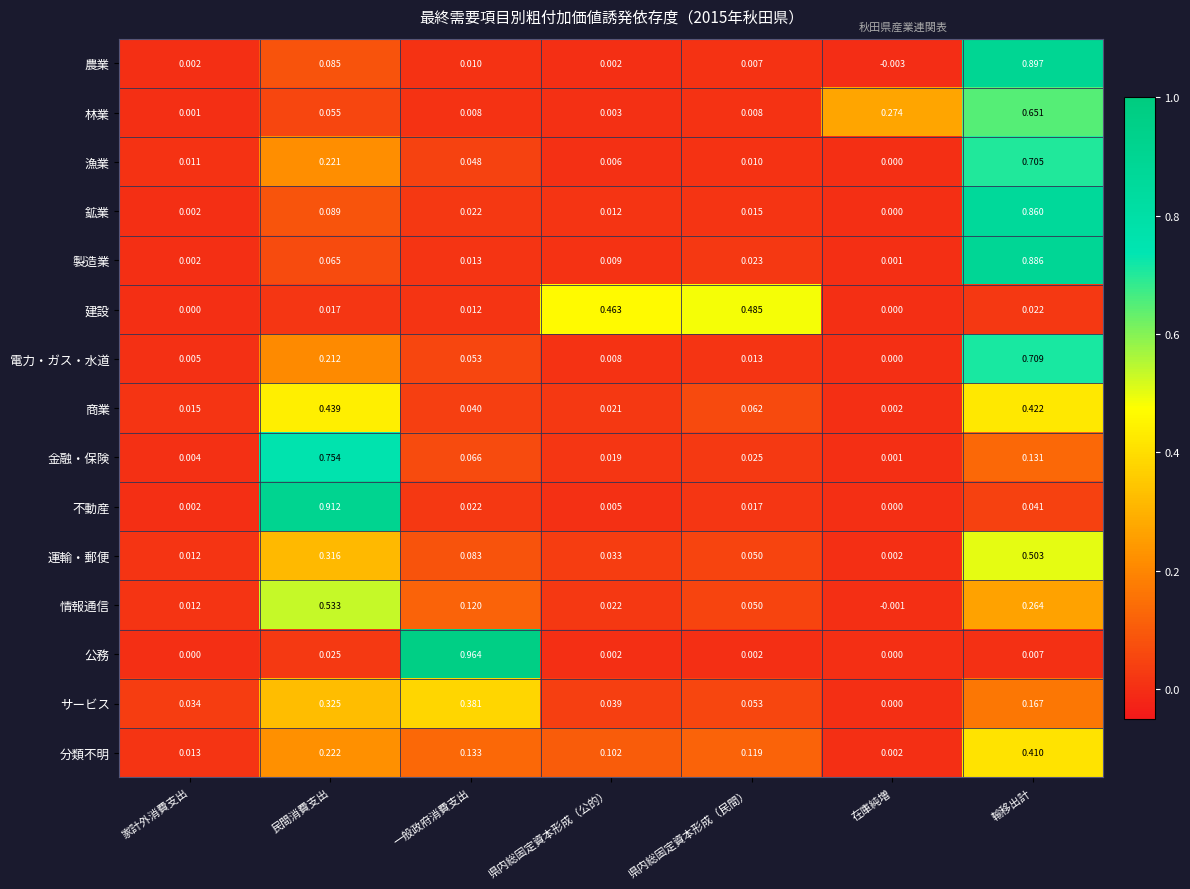

Between 民間消費支出 and 県内総固定資本形成（民間）, which series saw the biggest shift?

不動産